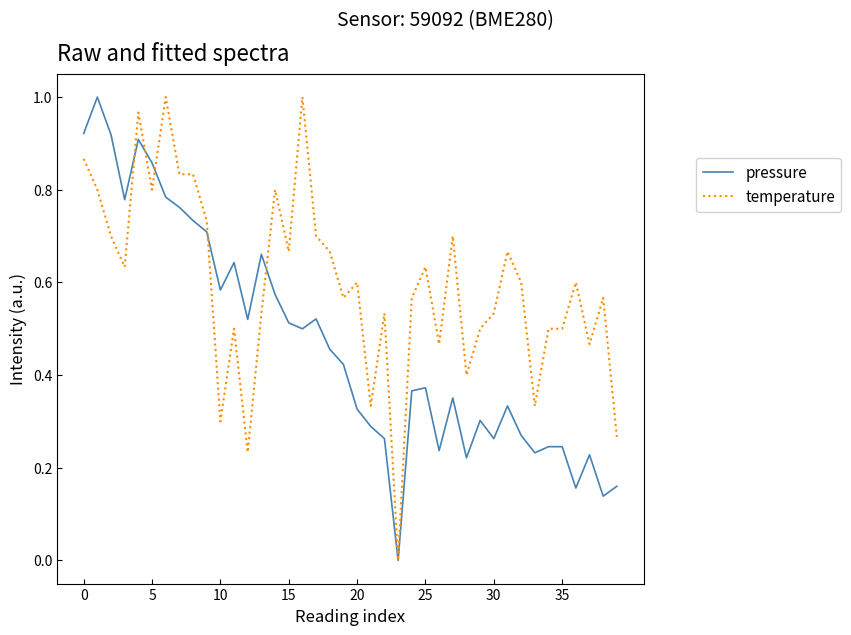

Which series has the largest total across all categories?

temperature